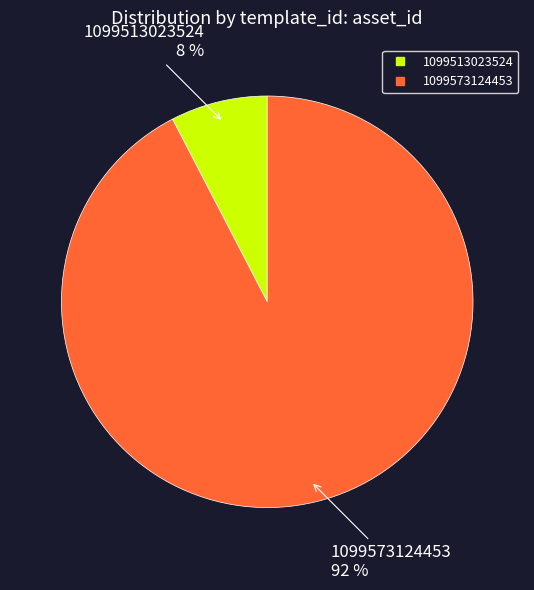

Count the number of slices in the pie.

2